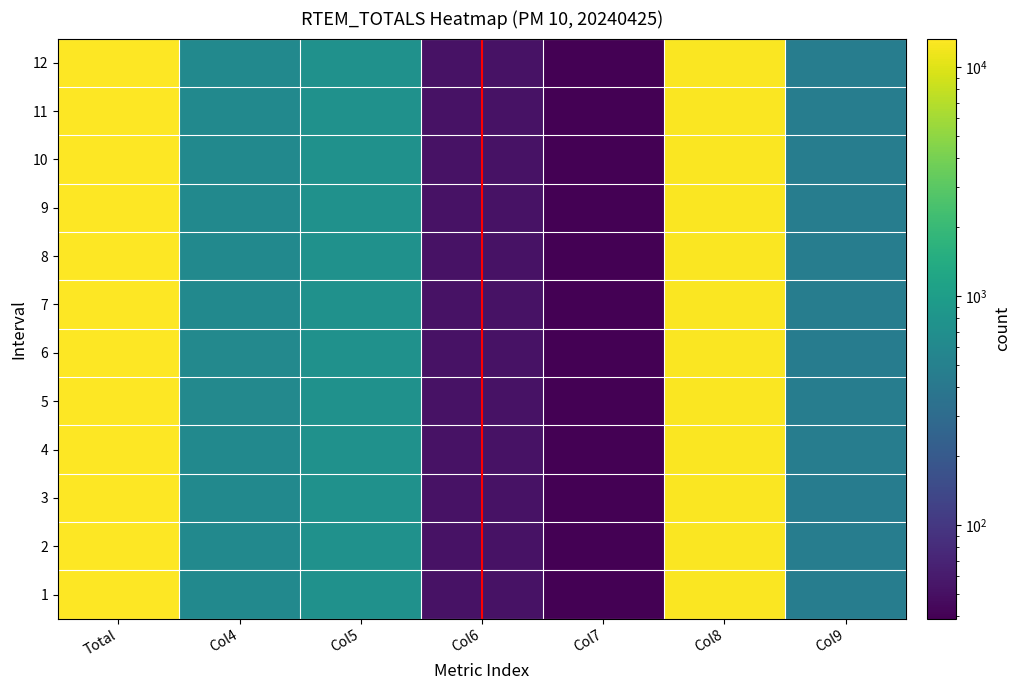

How many distinct data groups are displayed?

12